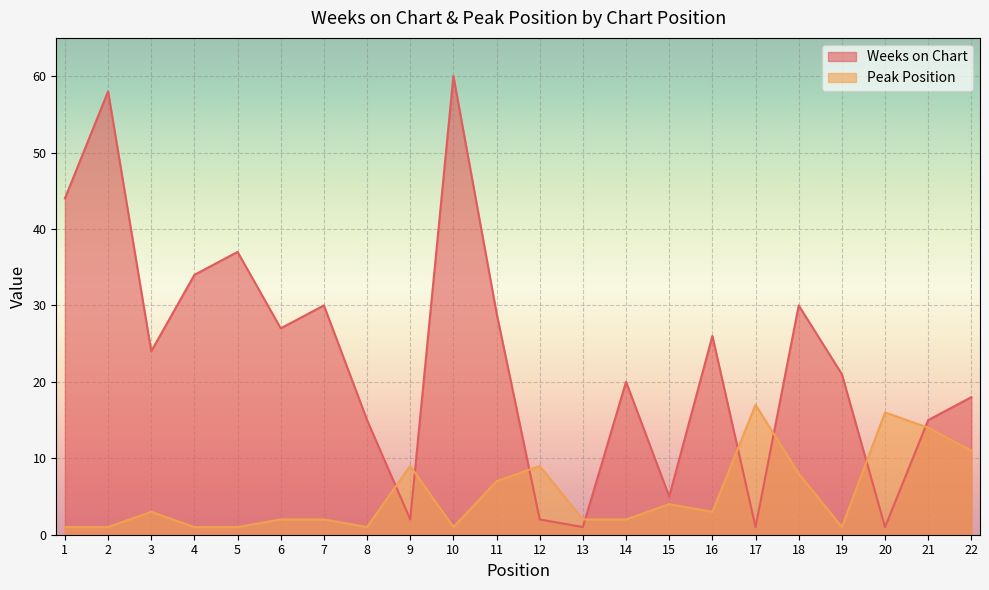

Rank the series by their maximum value, from highest to lowest.

Weeks on Chart, Peak Position